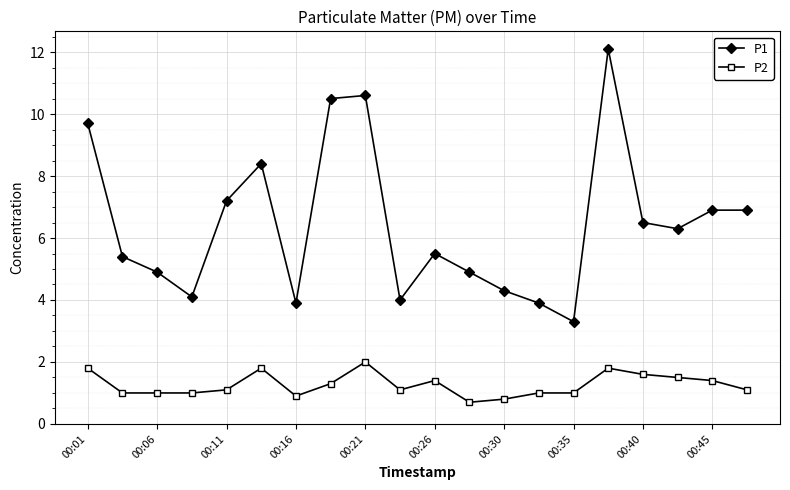

What is the difference between the maximum and minimum values in the P1 series?

8.8